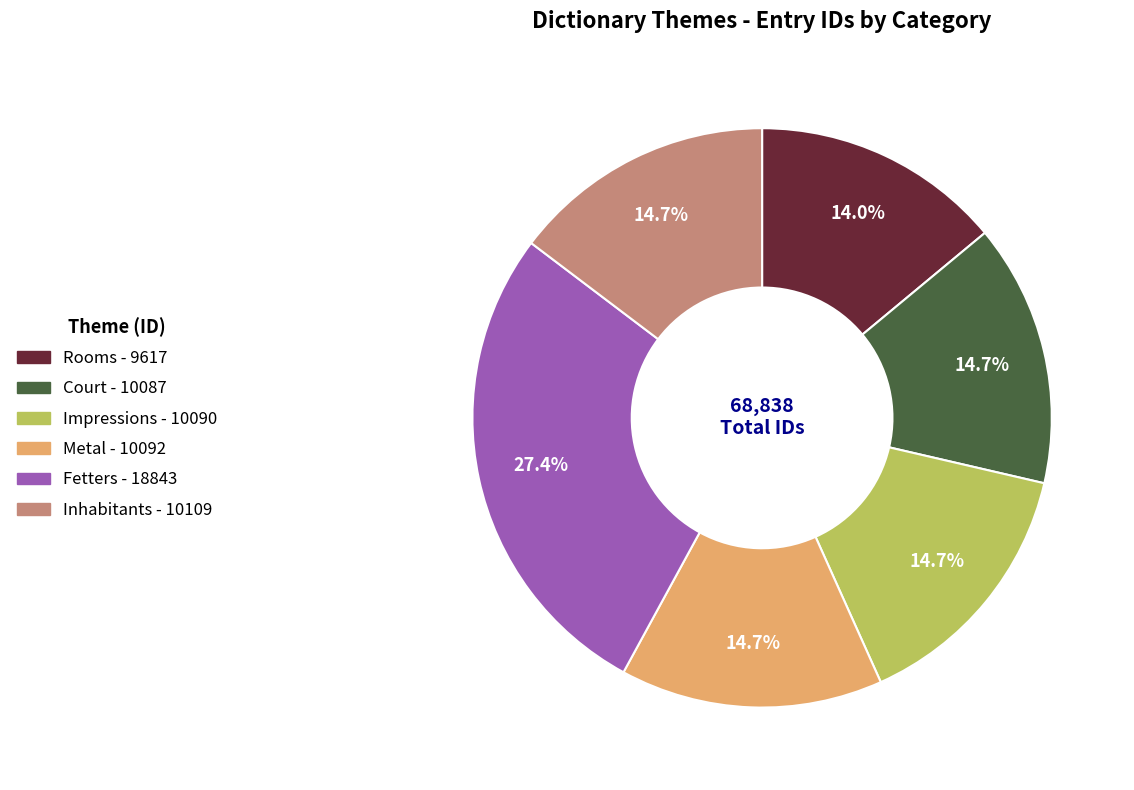

Is there any slice that represents more than half of the pie?

No